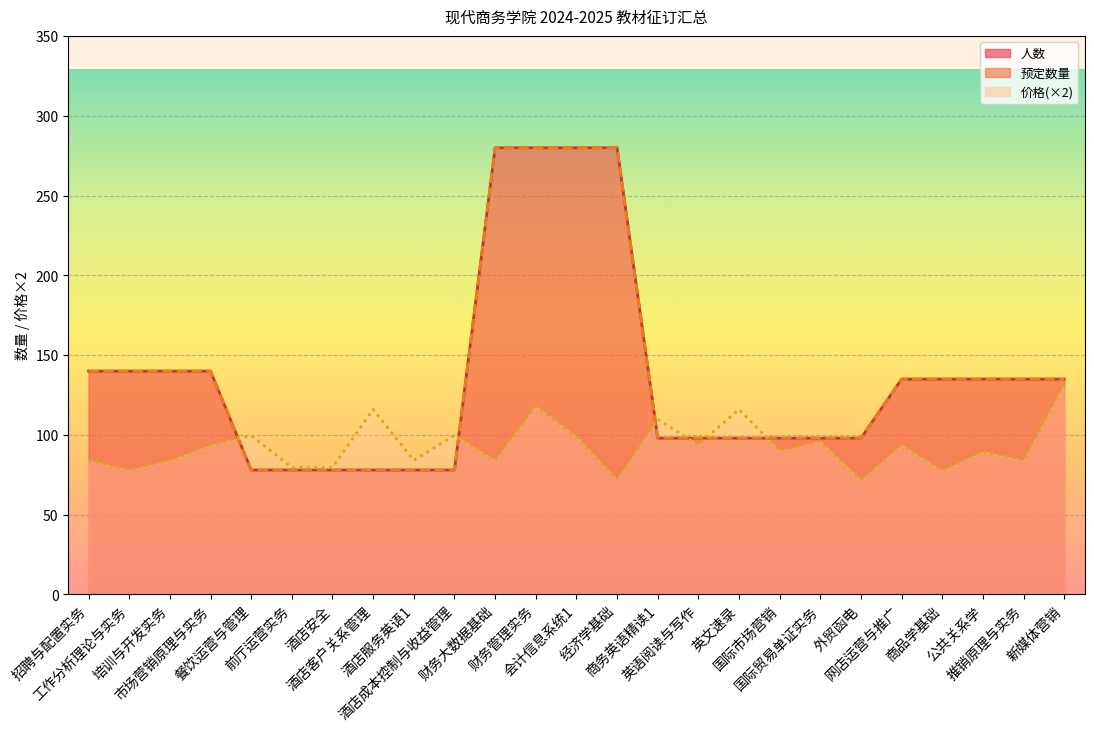

What is the highest value of the 价格 series?

131.6